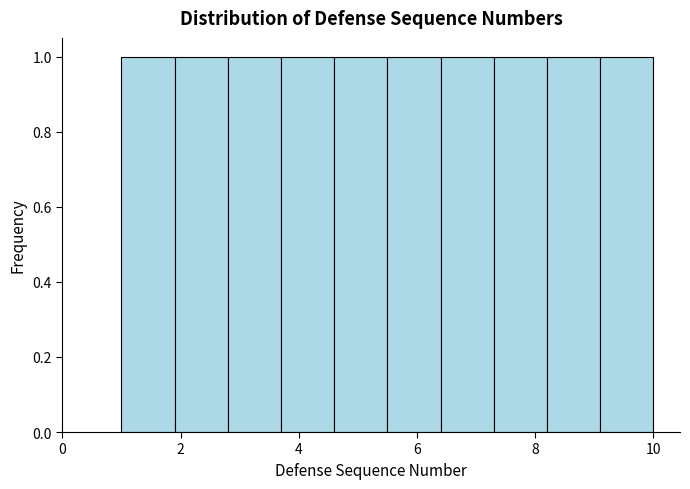

How tall is the bar that spans 5.5 to 6.4 on the x-axis? Neither the bar edges nor the heights are printed on the chart, so give them approximately, as read against the axes.

1